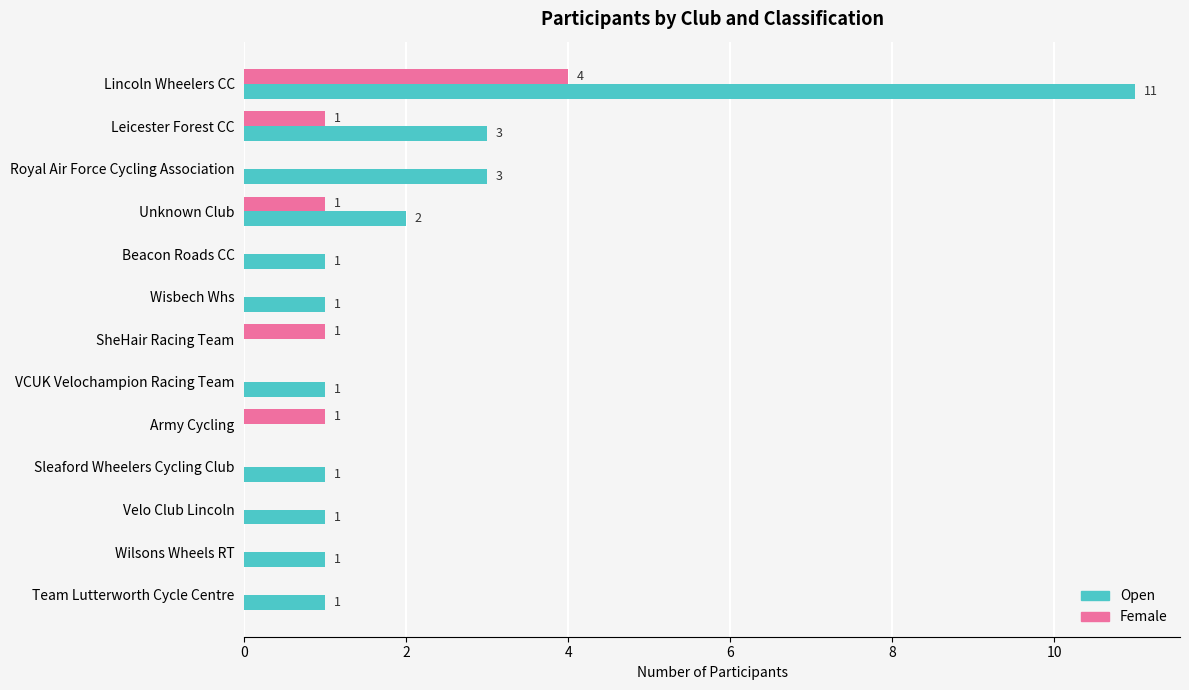

What is the highest value of the Open series?

11